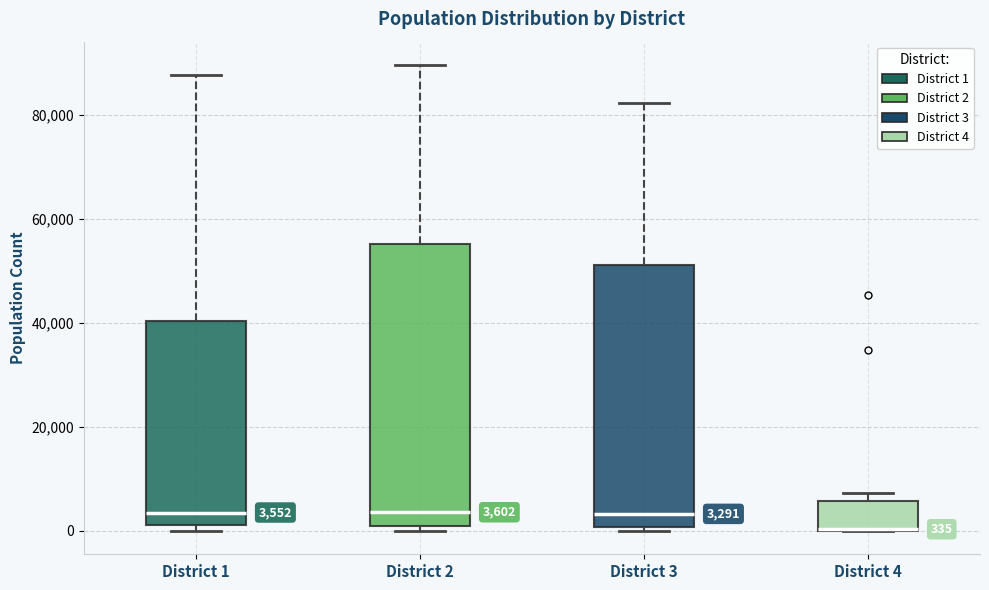

Comparing the boxes themselves (not the whiskers), which one is the tallest?

District 2